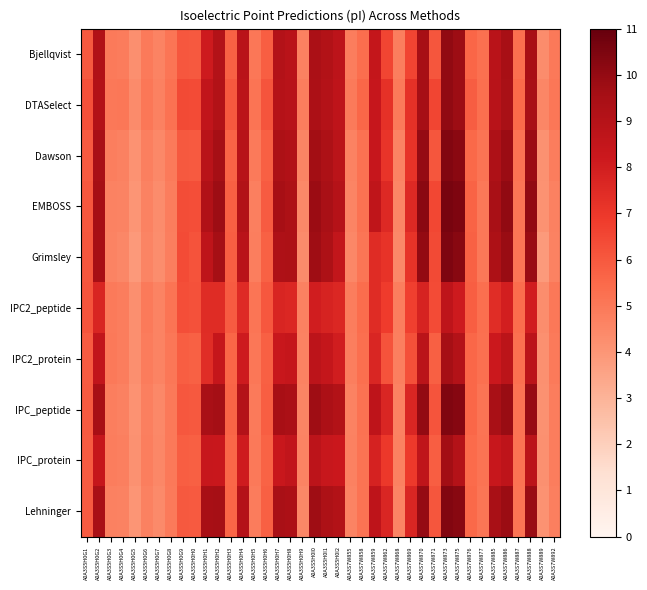

Which series has the largest total across all categories?

EMBOSS